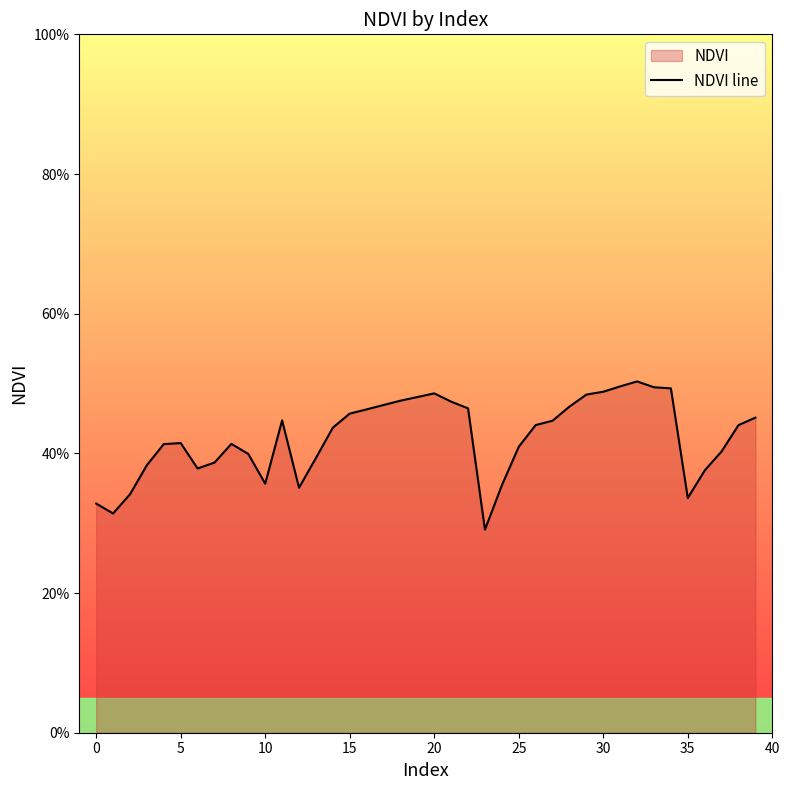

What is the change in value from 25 to 11?

+0.1